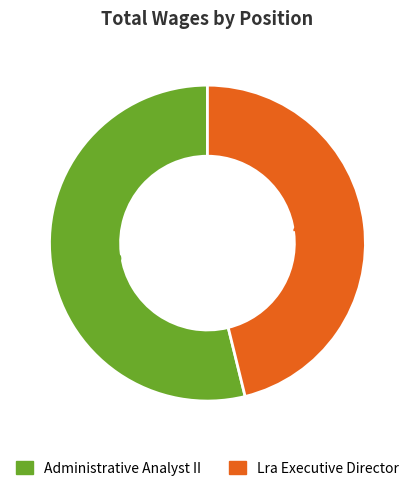

Between Administrative Analyst II and Lra Executive Director, which is larger?

Administrative Analyst II